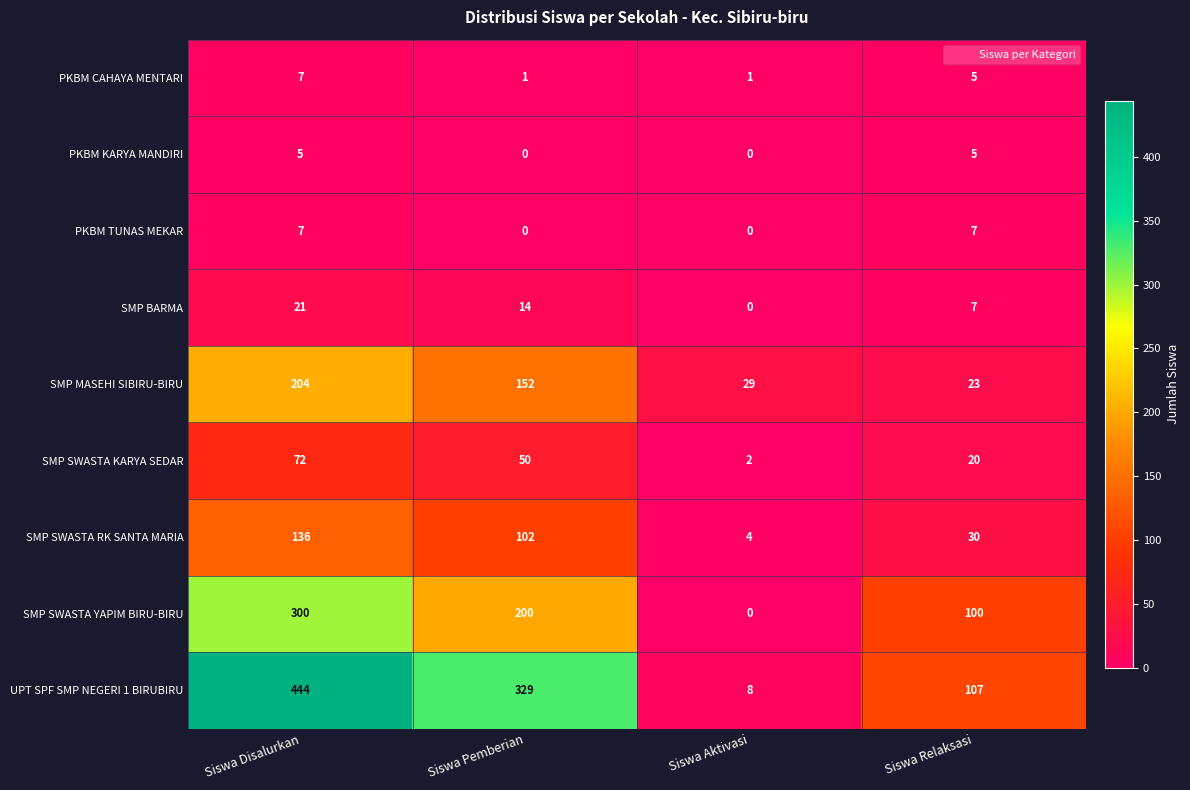

At how many categories does at least one series exceed 108?

2